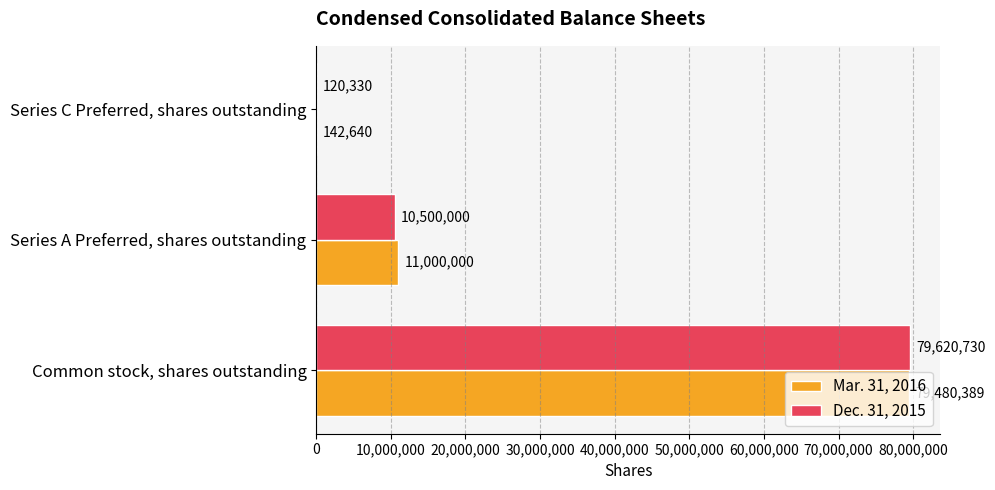

What is the maximum value shown in the chart?

79620730